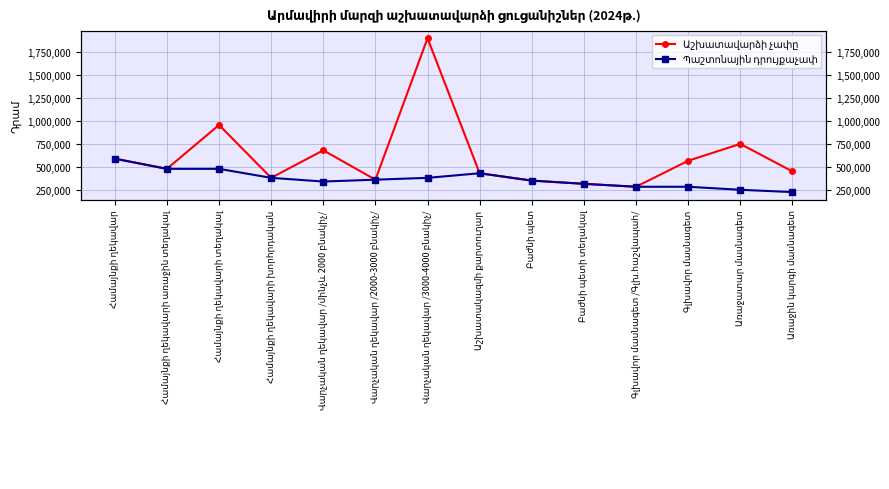

Which series has the widest spread of values?

Աշխատավարձի չափը